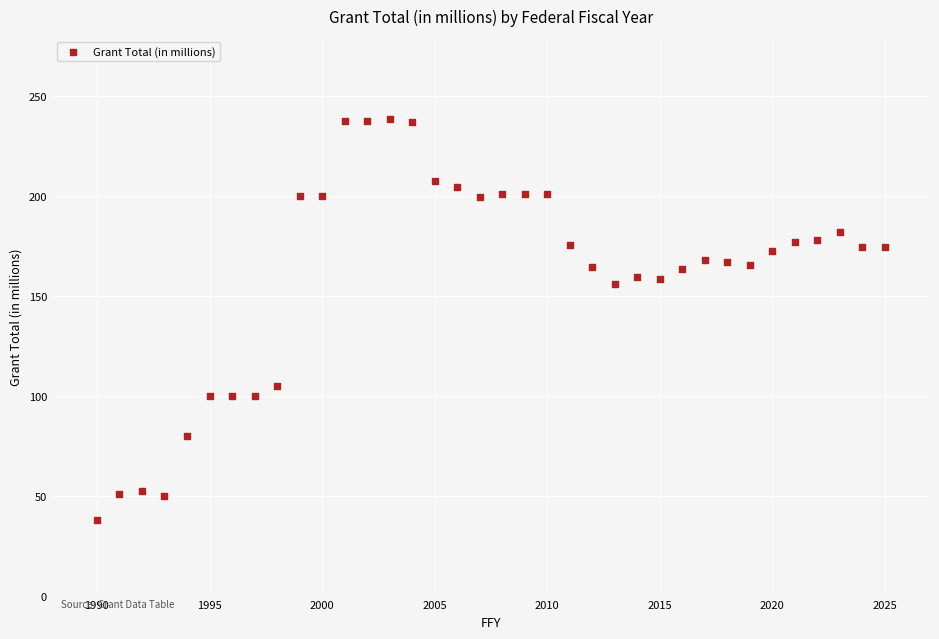

What is the range of Y values (max minus min)?

200.5